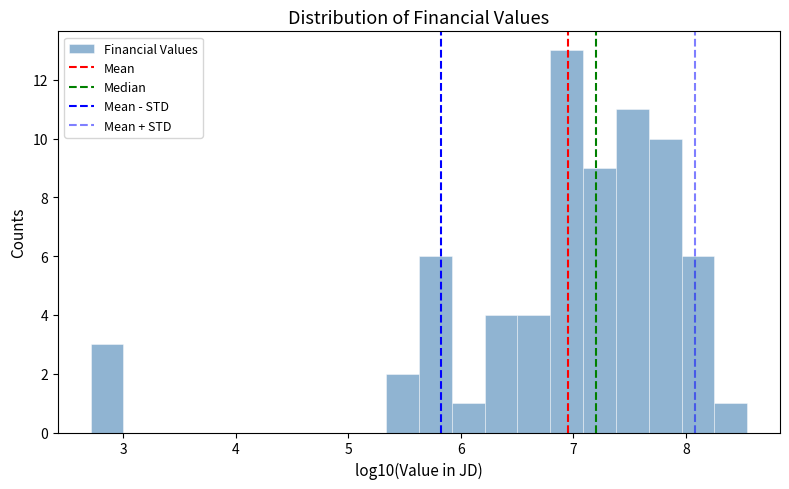

Around what value on the x-axis is the tallest bar? Give the approximate position of its centre, as read against the axis.

6.9